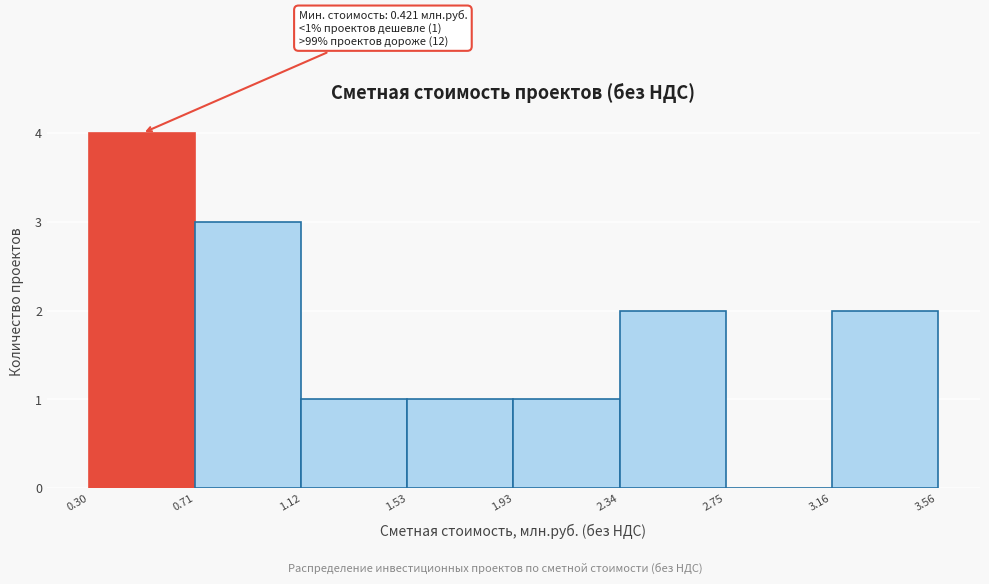

Over which range of the x-axis is the bar tallest?

0.30 to 0.71